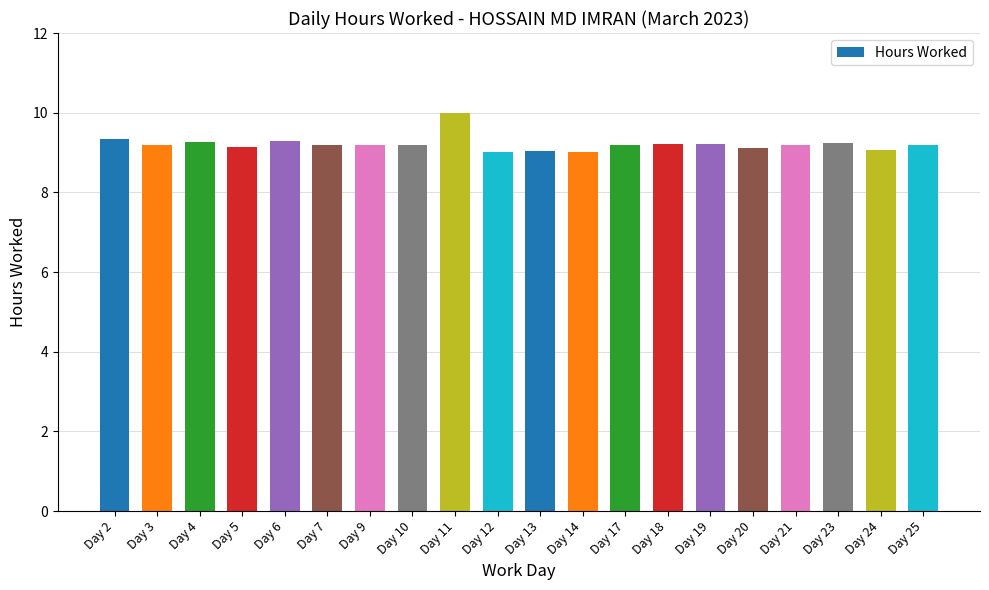

What is the average value?

9.2